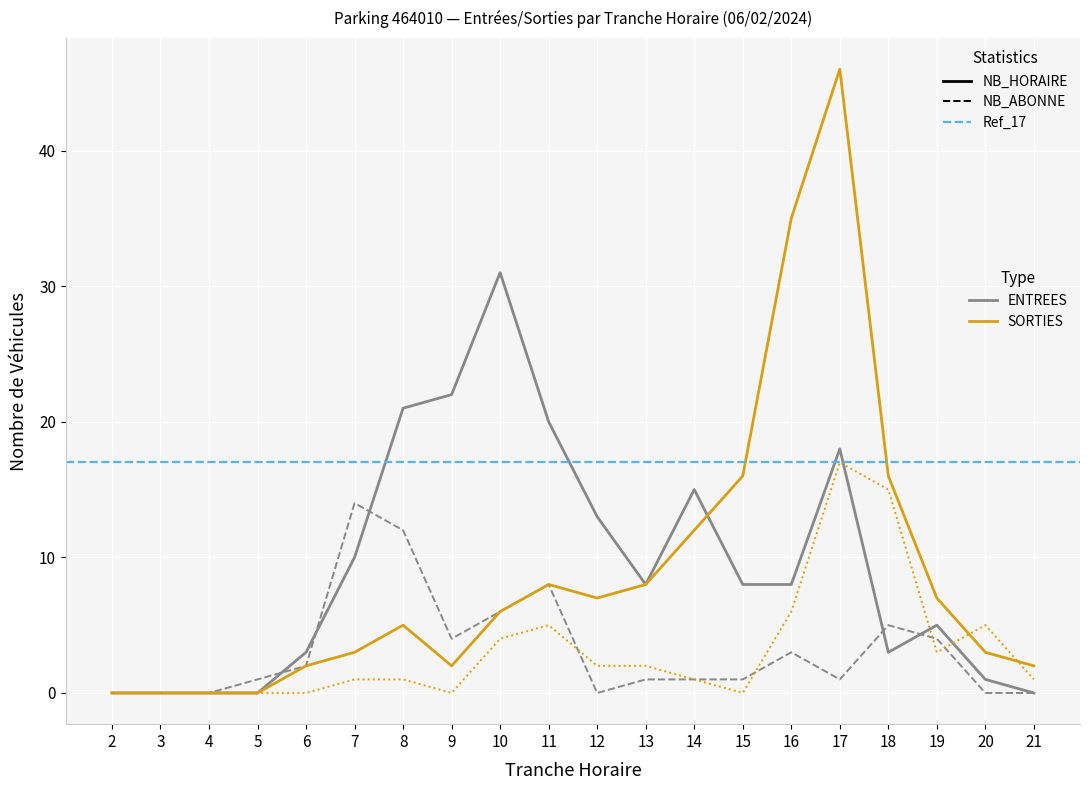

Reading left to right, transcribe all the data shown in this chart.

ENTREES_NB_HORAIRE: 2=0	3=0	4=0	5=0	6=3	7=10	8=21	9=22	10=31	11=20	12=13	13=8	14=15	15=8	16=8	17=18	18=3	19=5	20=1	21=0
SORTIES_NB_HORAIRE: 2=0	3=0	4=0	5=0	6=2	7=3	8=5	9=2	10=6	11=8	12=7	13=8	14=12	15=16	16=35	17=46	18=16	19=7	20=3	21=2
ENTREES_NB_ABONNE: 2=0	3=0	4=0	5=1	6=2	7=14	8=12	9=4	10=6	11=8	12=0	13=1	14=1	15=1	16=3	17=1	18=5	19=4	20=0	21=0
SORTIES_NB_ABONNE: 2=0	3=0	4=0	5=0	6=0	7=1	8=1	9=0	10=4	11=5	12=2	13=2	14=1	15=0	16=6	17=17	18=15	19=3	20=5	21=1